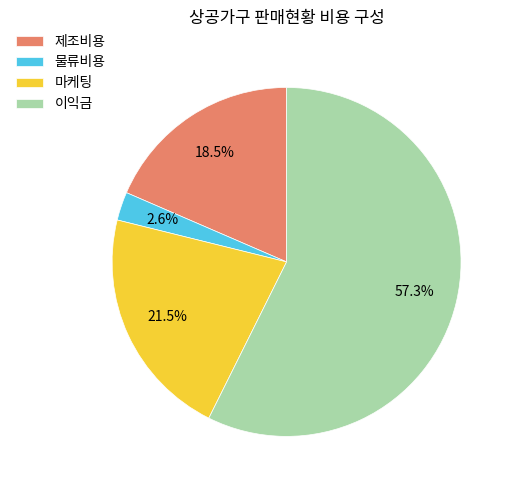

How many segments does this pie chart have?

4